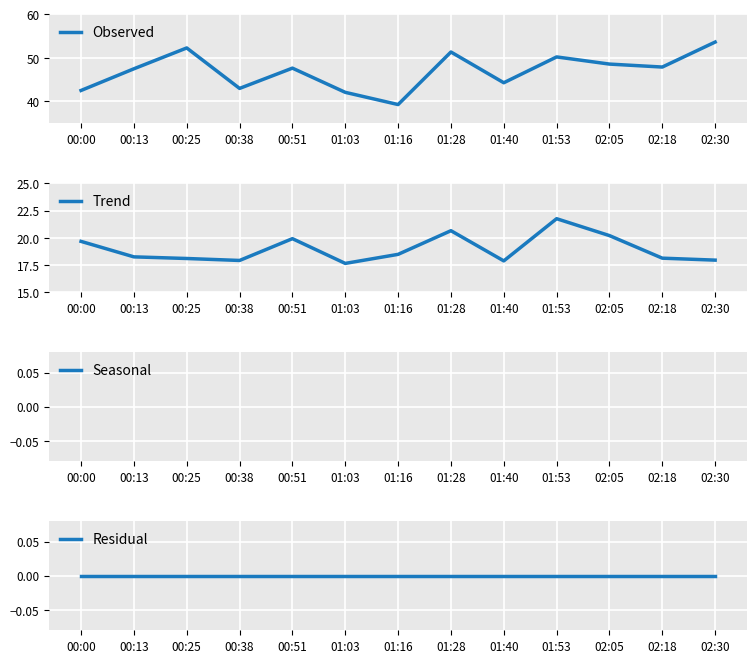

Is it true that Observed equals 20.4 at 02:05?

False